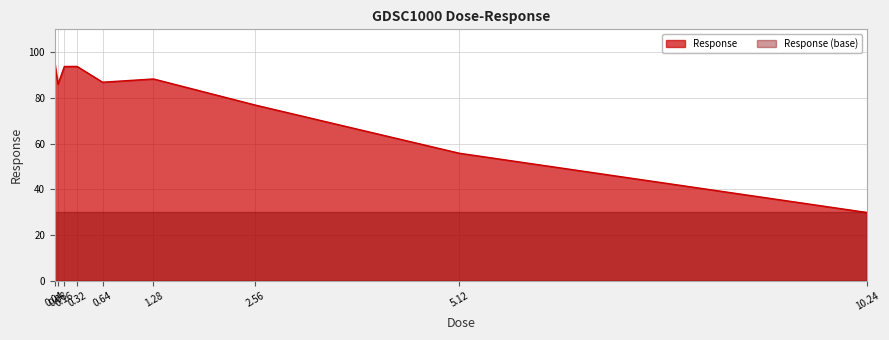

What is the difference between the maximum and minimum values?

65.3